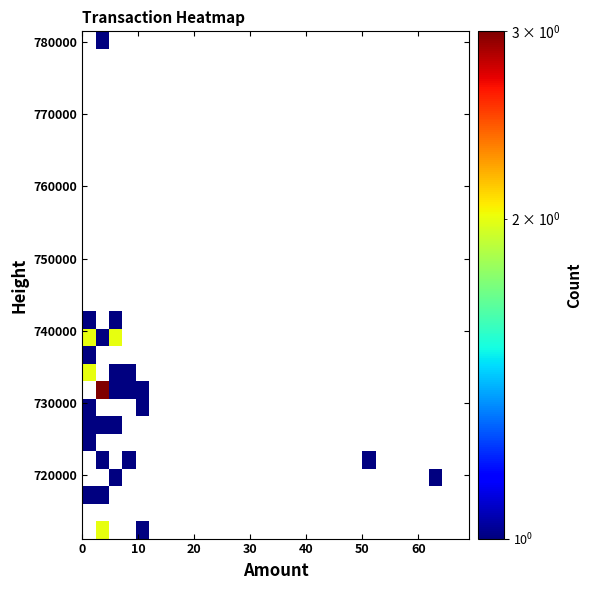

How many distinct data groups are displayed?

29